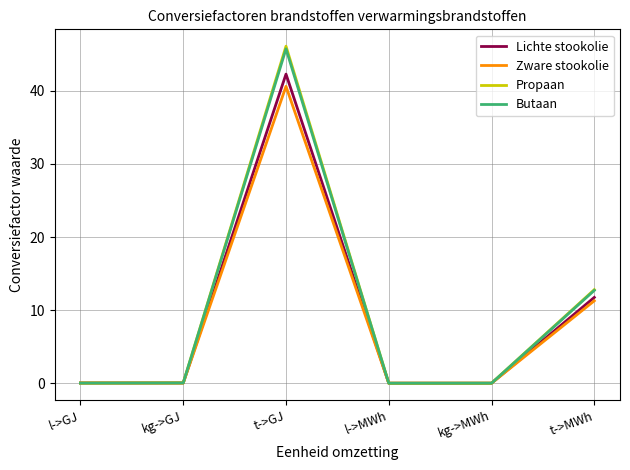

What is the total value across all series at kg->GJ?

0.2